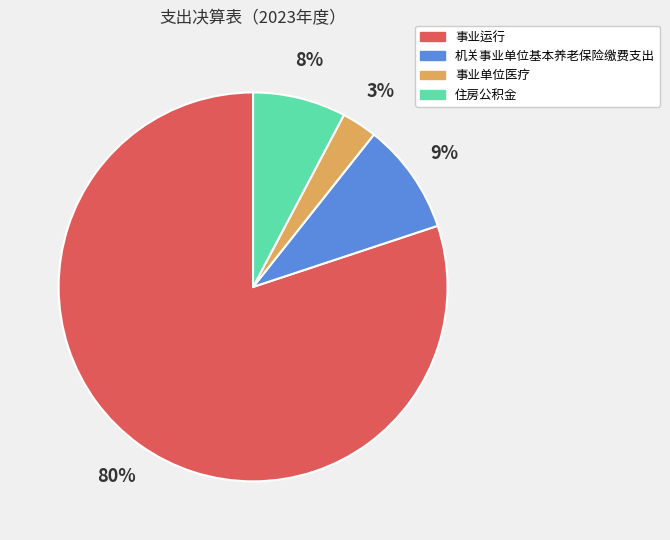

Do 机关事业单位基本养老保险缴费支出 and 事业运行 together represent more than half of the pie?

Yes